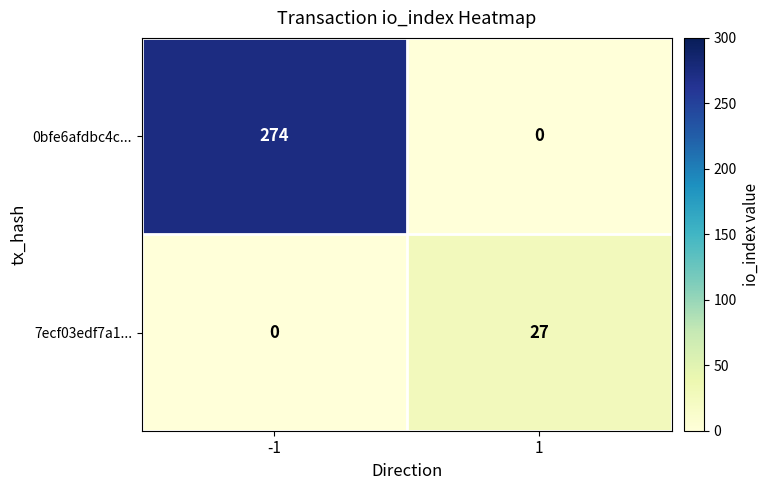

Which series has the largest range (max minus min)?

0bfe6afdbc4c...